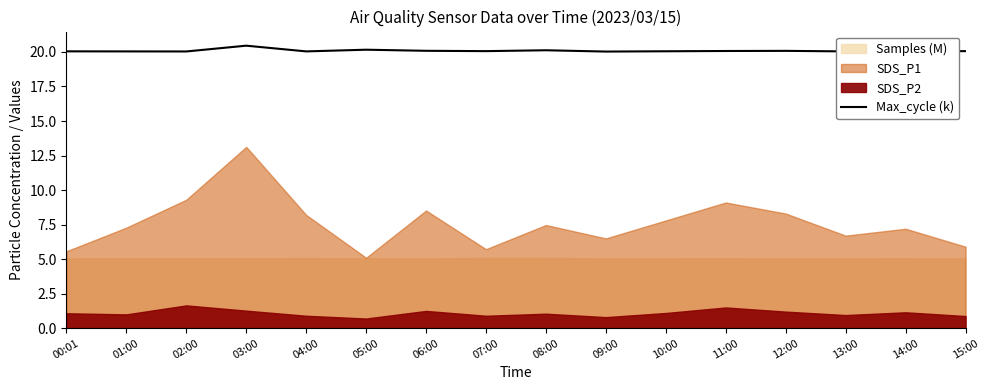

Rank the categories by value from lowest to highest.

09:00, 14:00, 02:00, 01:00, 13:00, 04:00, 00:01, 10:00, 07:00, 15:00, 11:00, 12:00, 06:00, 08:00, 05:00, 03:00